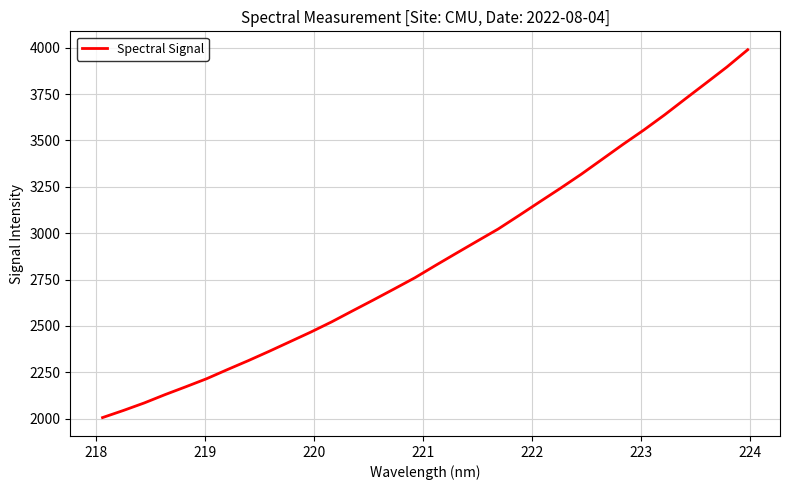

What is the minimum value shown in the chart?

2006.4